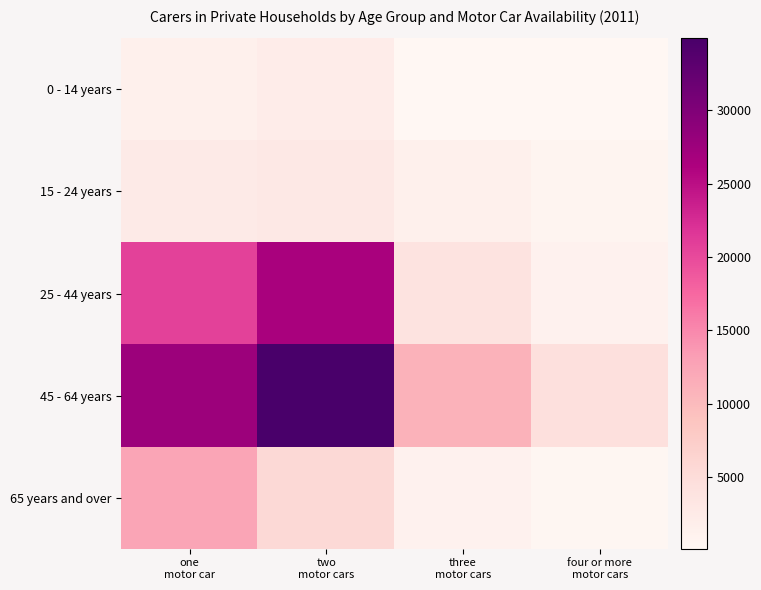

At which category is the sum across all series the highest?

two
motor cars